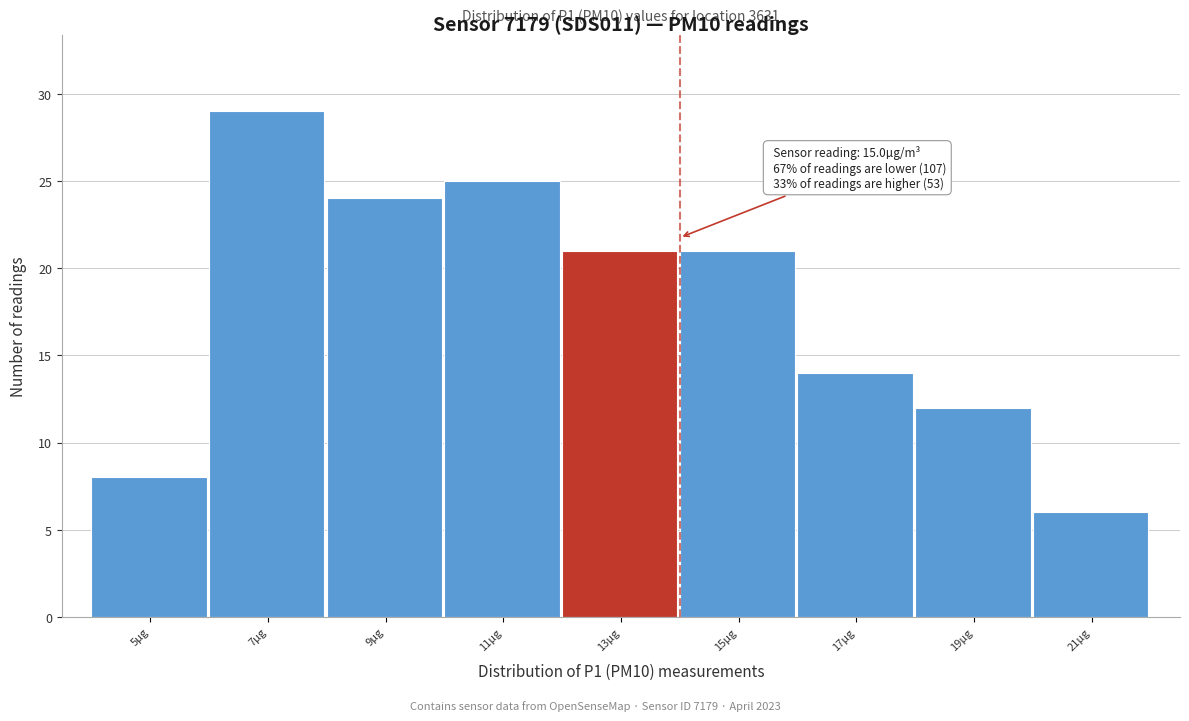

Reading left to right, transcribe all the data shown in this chart.

8	29	24	25	21	21	14	12	6